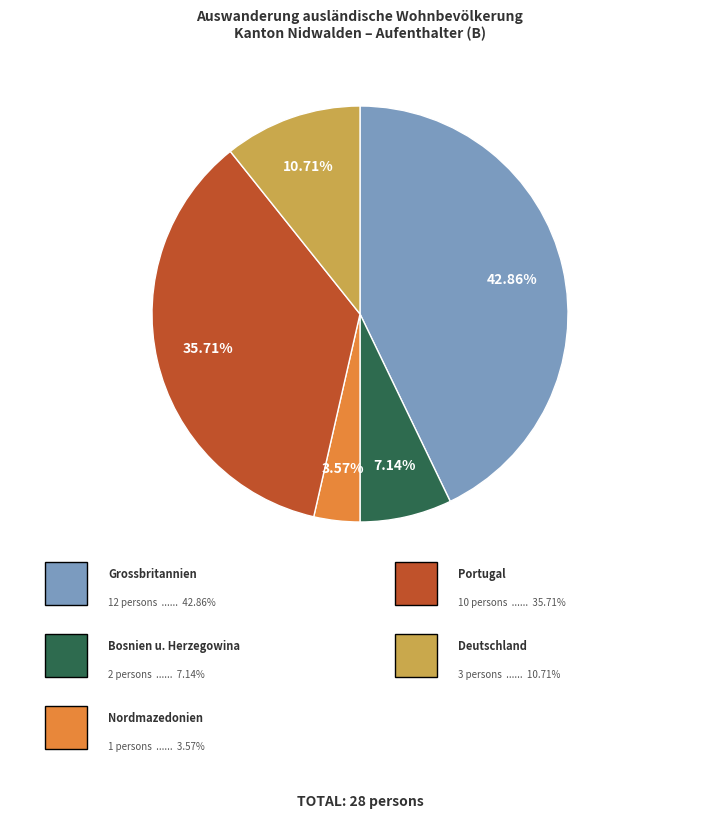

Is there a majority slice in this chart?

No